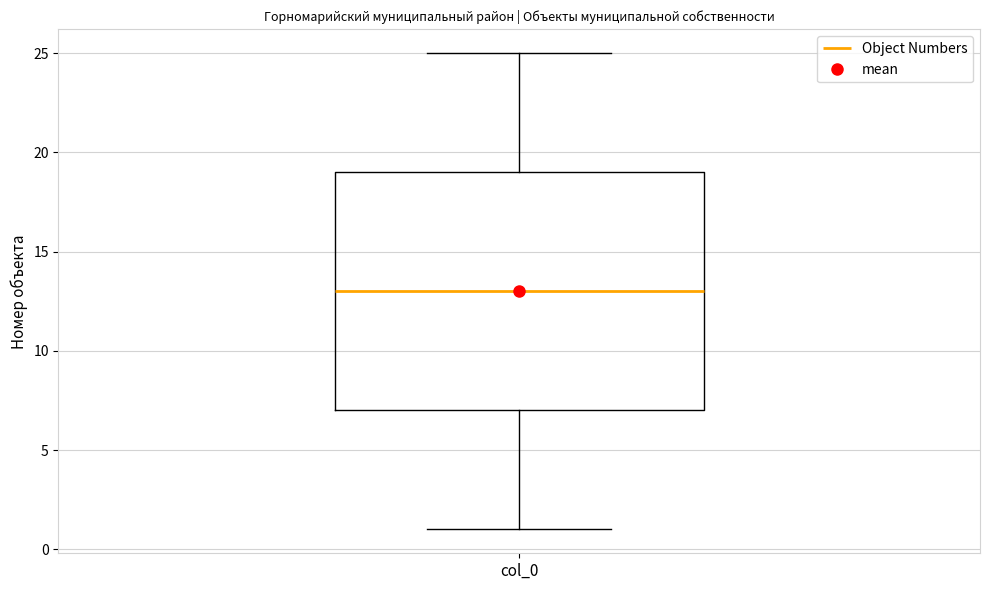

Read this box plot against the y-axis: the position of the median line, the range covered by the box, and the ends of both whiskers. The values are not printed on the chart, so give them approximately, as read against the axis.

median 13, box 7 to 19, whiskers 1 to 25